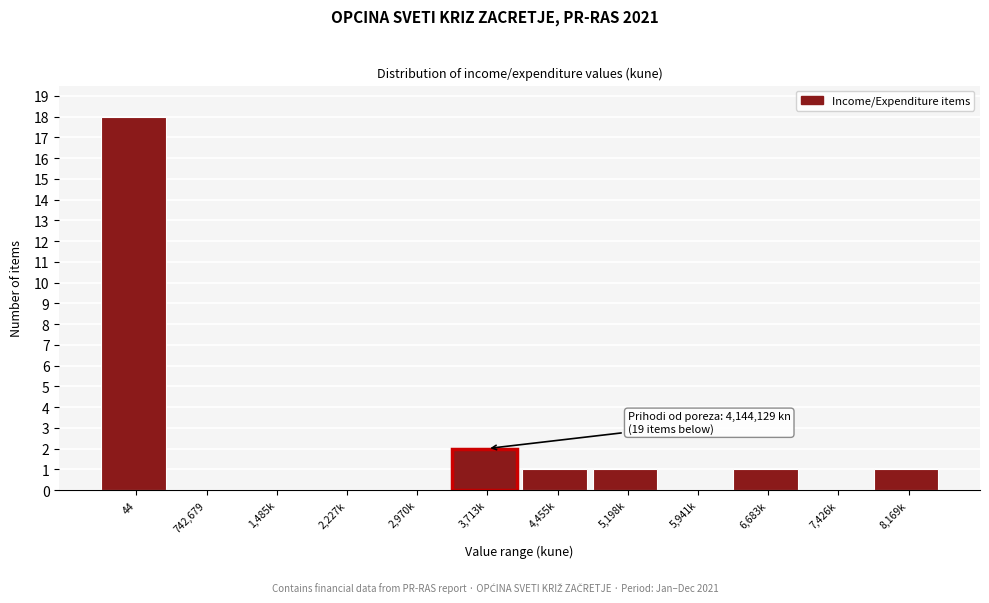

Reading right to left, what are all the values shown in this chart?

8,169k=1	7,426k=0	6,683k=1	5,941k=0	5,198k=1	4,455k=1	3,713k=2	2,970k=0	2,227k=0	1,485k=0	742,679=0	44=18